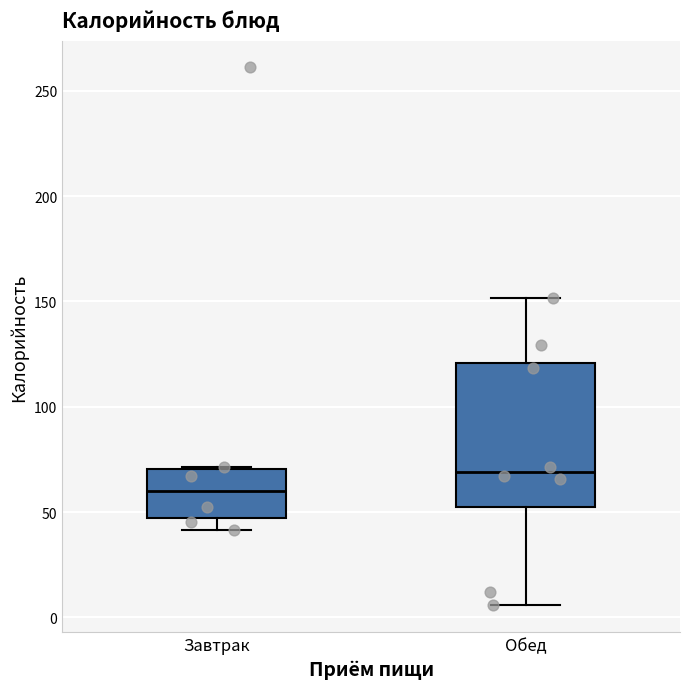

Reading left to right, read every box against the y-axis: the position of its median line, the range the box covers, and the ends of its whiskers. The values are not printed on the chart, so give them approximately, as read against the axis.

Завтрак: median 60, box 45 to 70, whiskers 40 to 70
Обед: median 70, box 50 to 120, whiskers 5 to 150